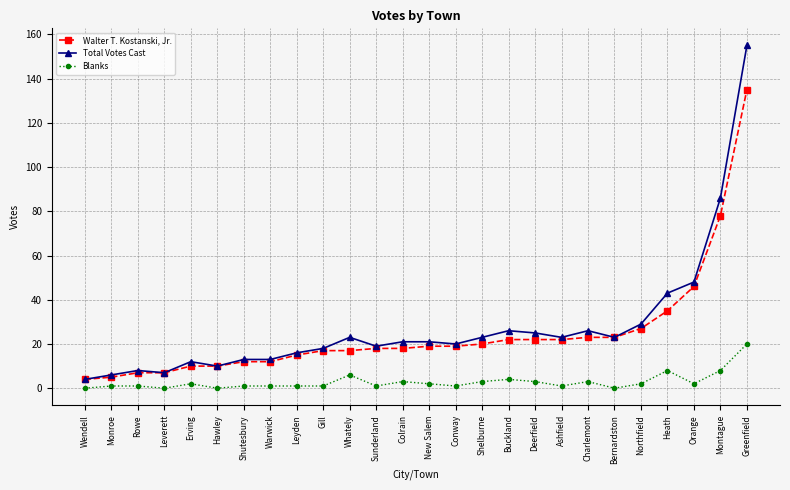

True or false: Total Votes Cast and Blanks intersect in this chart.

False